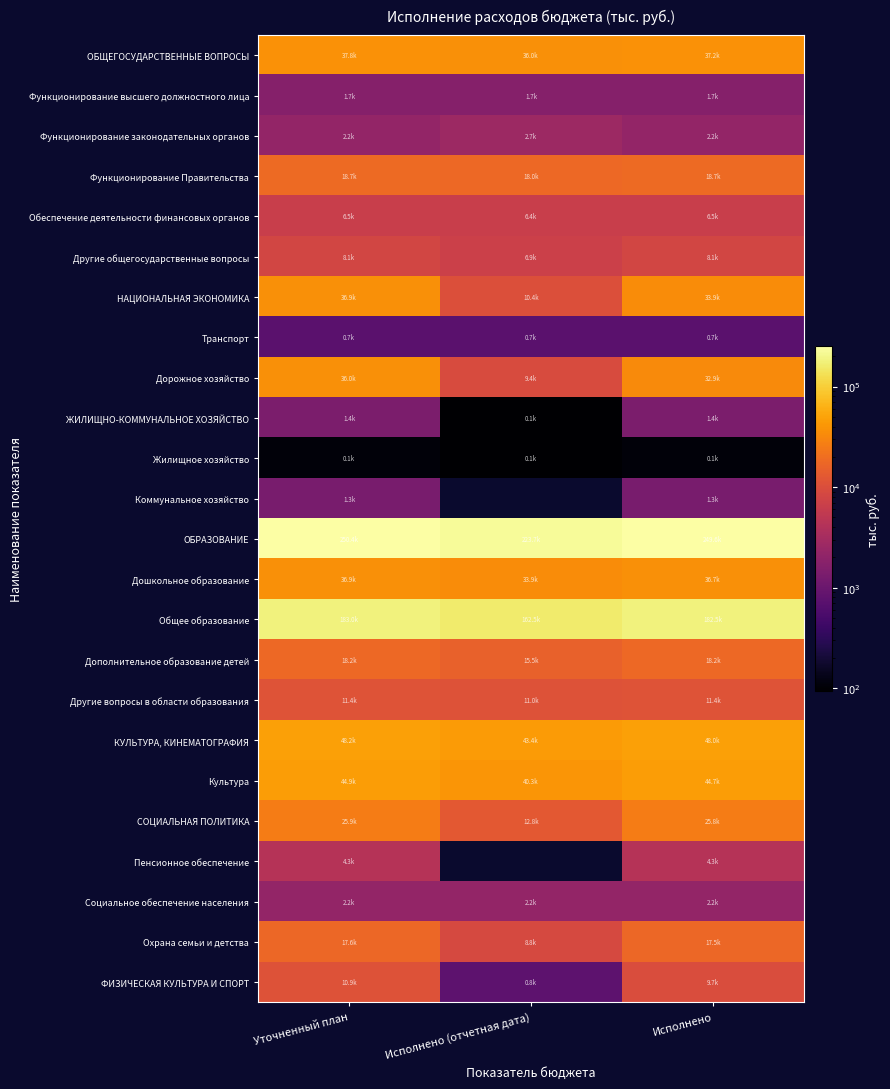

How many data points in Жилищное хозяйство are less than 107?

1